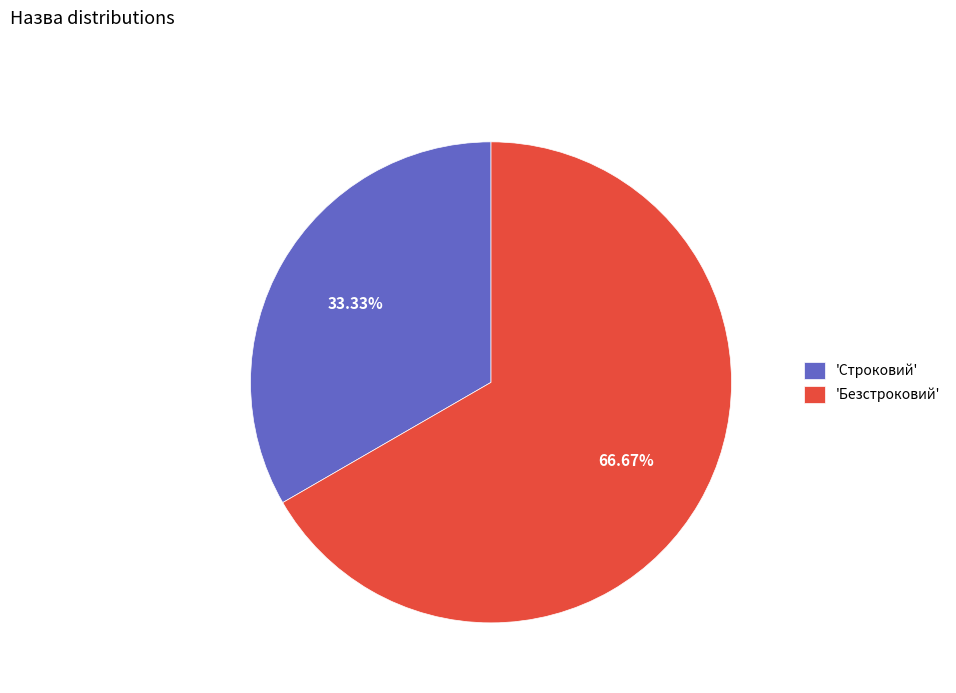

What is the largest slice in the pie chart?

'Безстроковий'